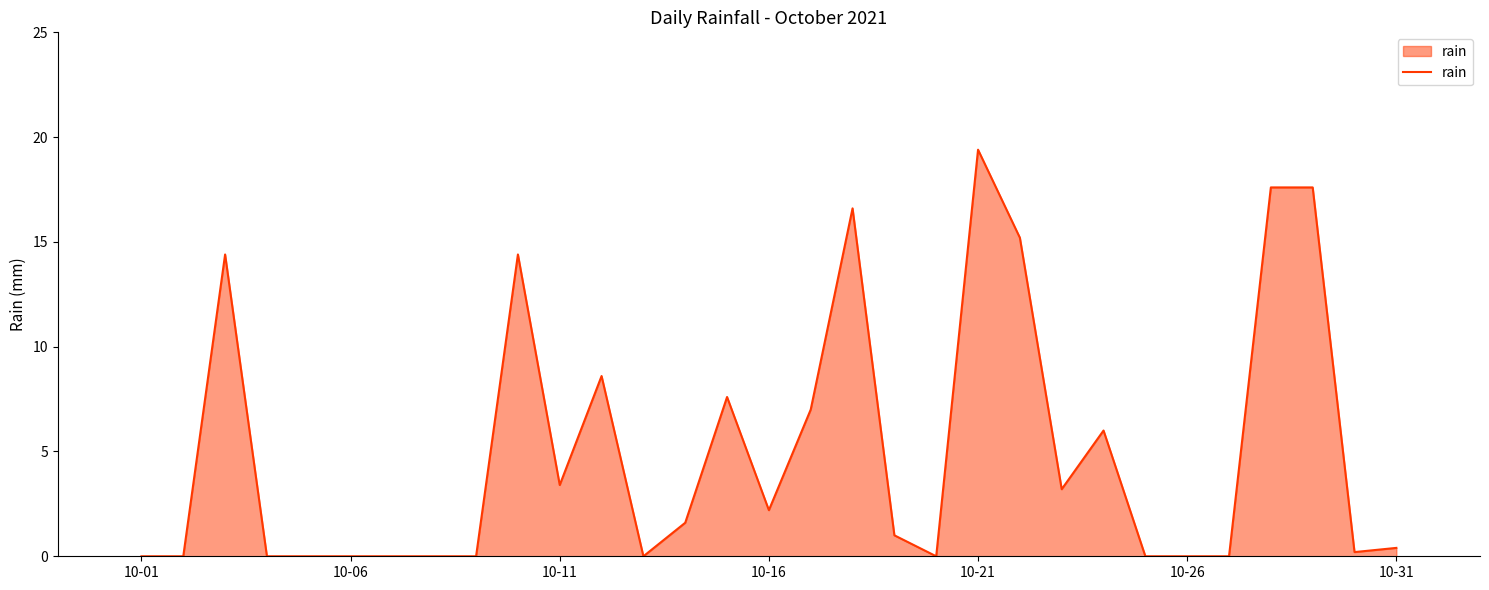

What is the average value?

5.0